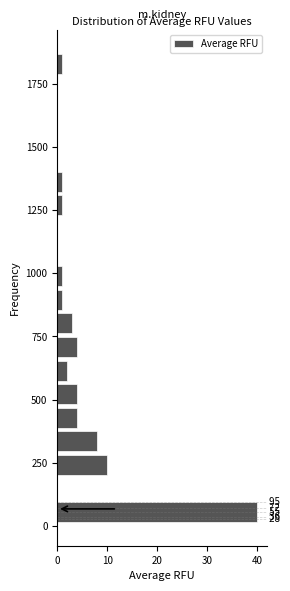

Around what value on the y-axis is the longest bar? Give the approximate position of its centre, as read against the axis.

50